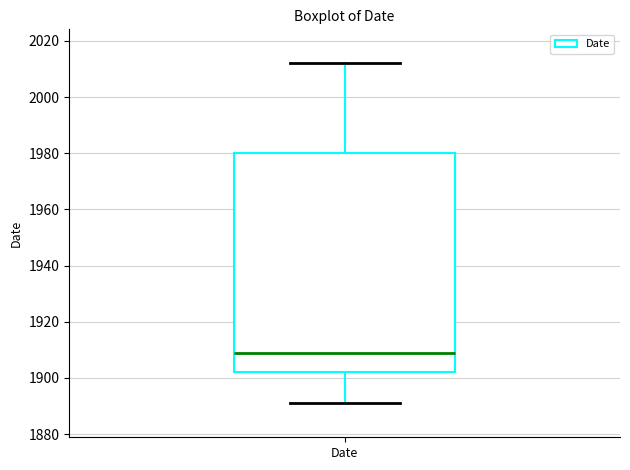

Where does the lower whisker of the box for Date end on the y-axis? The values are not printed on the chart, so give them approximately, as read against the axis.

1892